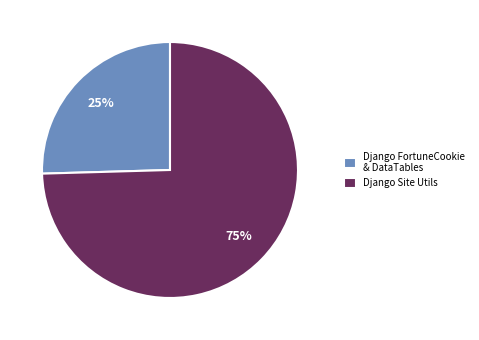

Between Django FortuneCookie & DataTables and Django Site Utils, which is larger?

Django Site Utils